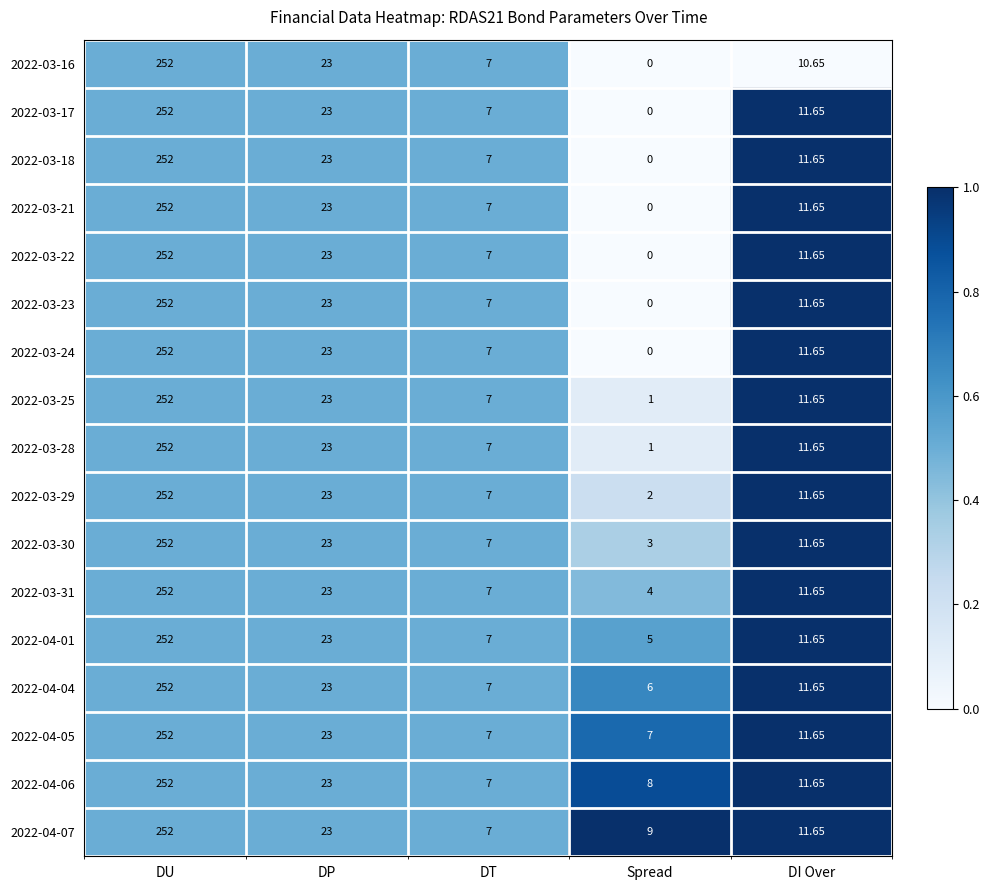

At which category is the sum across all series the highest?

DU